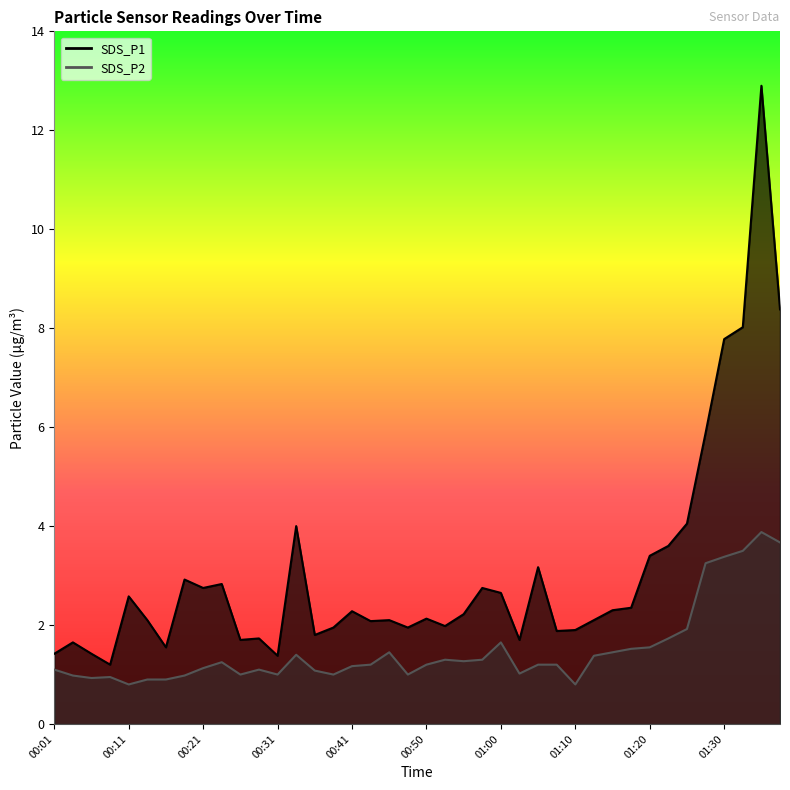

Which has a higher value, 00:01 or 00:11?

00:11